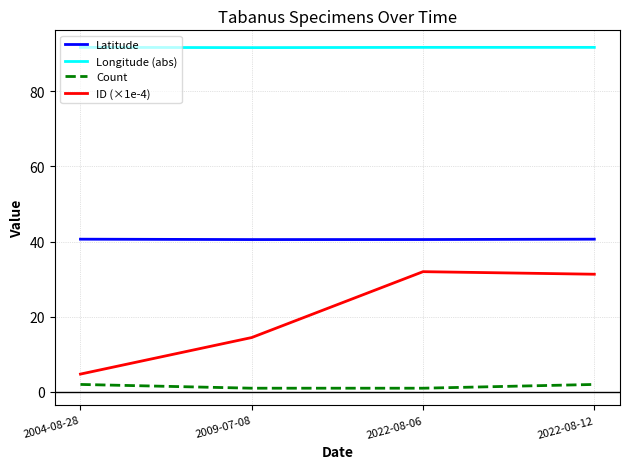

What is the greatest value displayed?

91.7